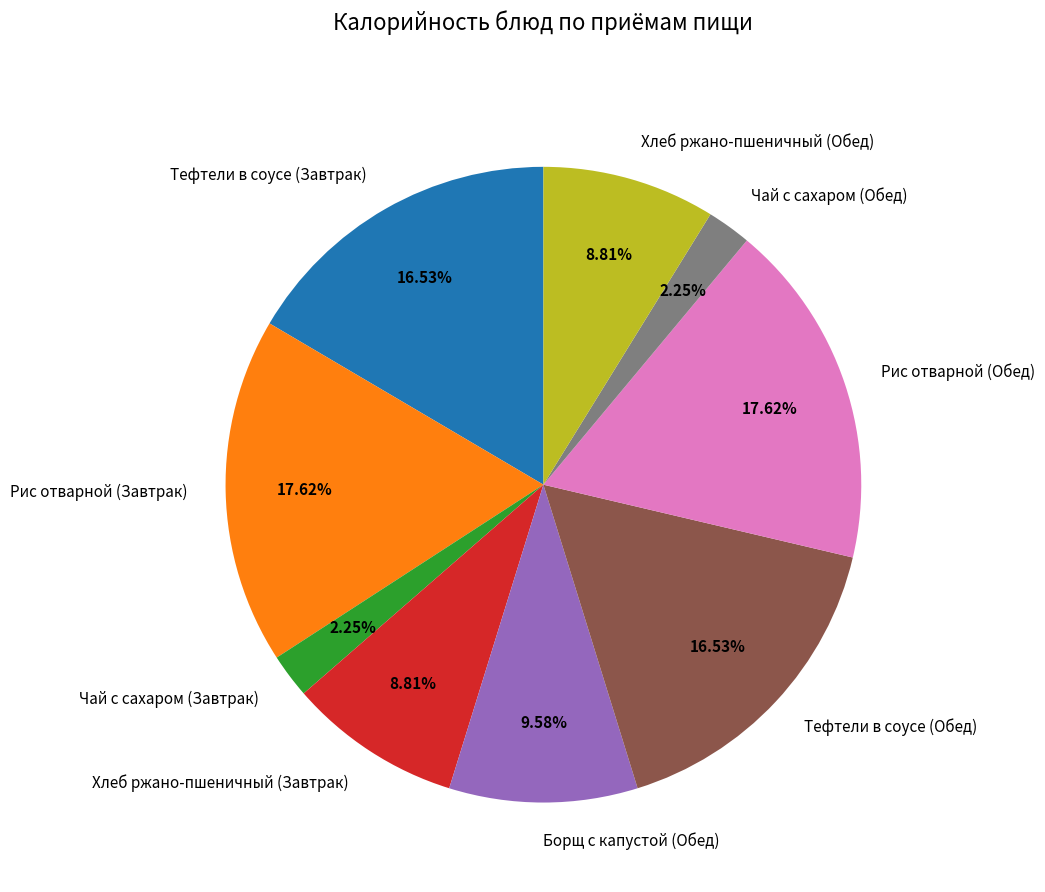

What portion of the pie excludes Тефтели в соусе (Обед)?

83.5%